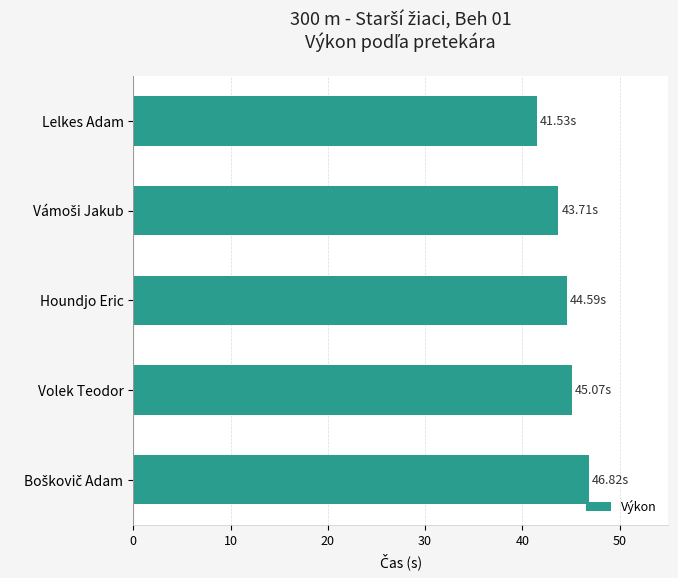

What is the difference between the second highest and second lowest values?

1.4